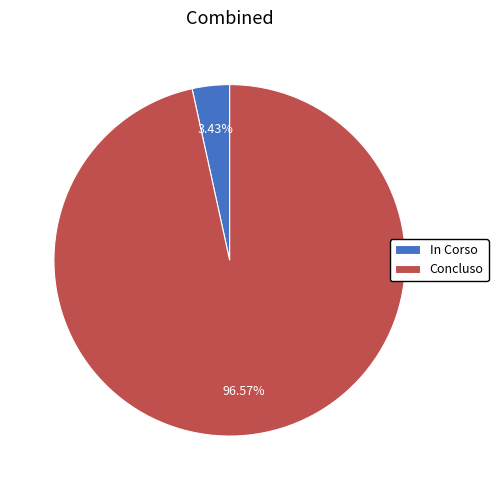

To the nearest percent, what is the average slice percentage?

50%